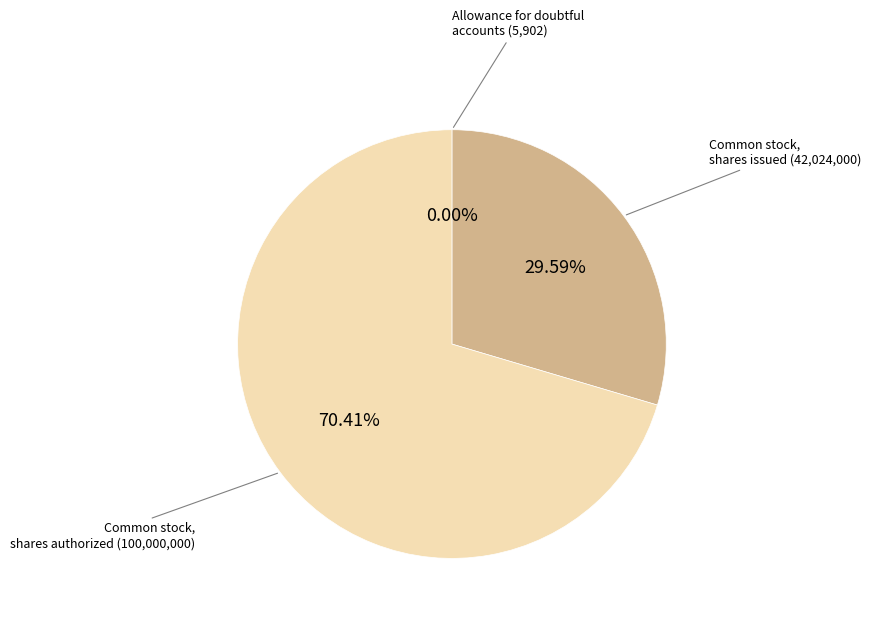

Between Common stock, shares authorized (100,000,000) and Common stock, shares issued (42,024,000), which is larger?

Common stock, shares authorized (100,000,000)